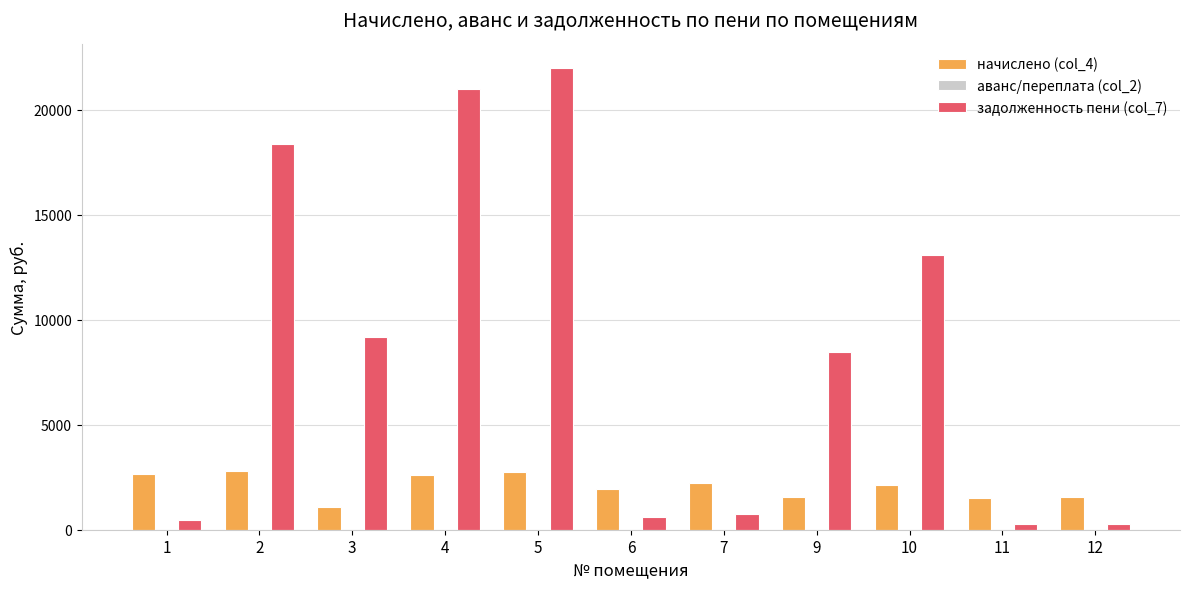

At which category is the sum across all series the highest?

5